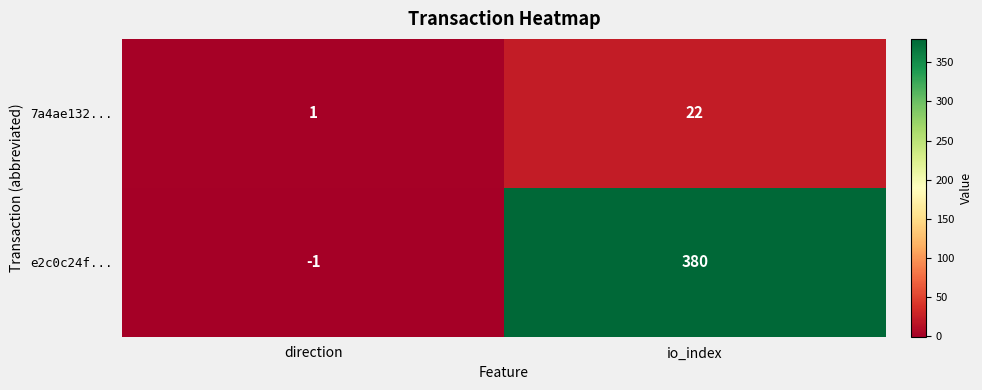

Which series has the largest total across all categories?

e2c0c24f...